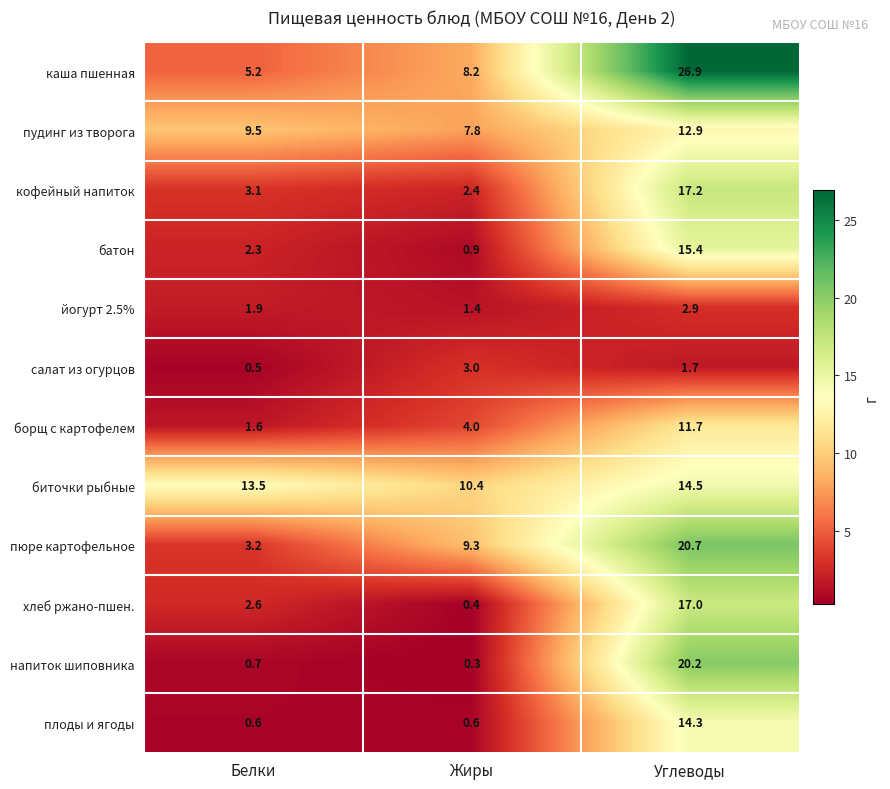

What is the difference between the maximum and minimum values in the напиток шиповника series?

19.9